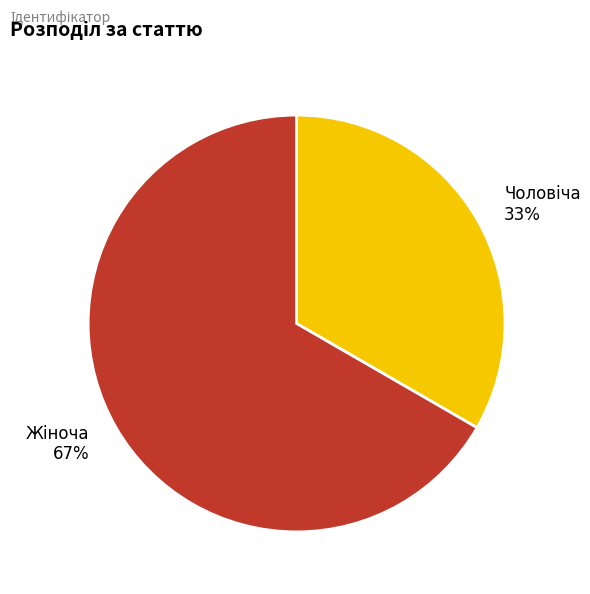

Is there any slice that represents more than half of the pie?

Yes